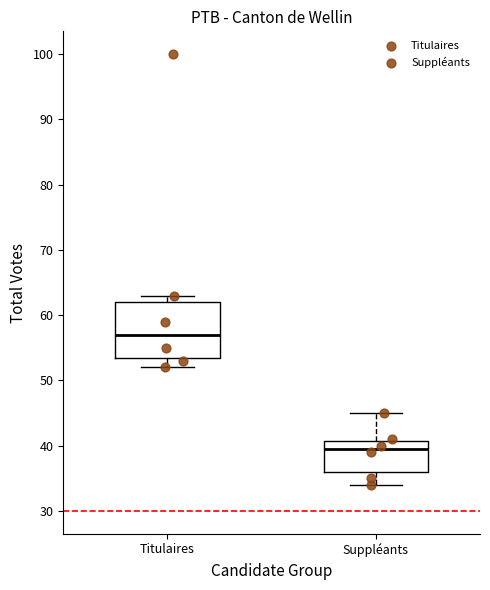

Reading left to right, read every box against the y-axis: the position of its median line, the range the box covers, and the ends of its whiskers. The values are not printed on the chart, so give them approximately, as read against the axis.

Titulaires: median 57, box 54 to 62, whiskers 52 to 63
Suppléants: median 40, box 36 to 41, whiskers 34 to 45